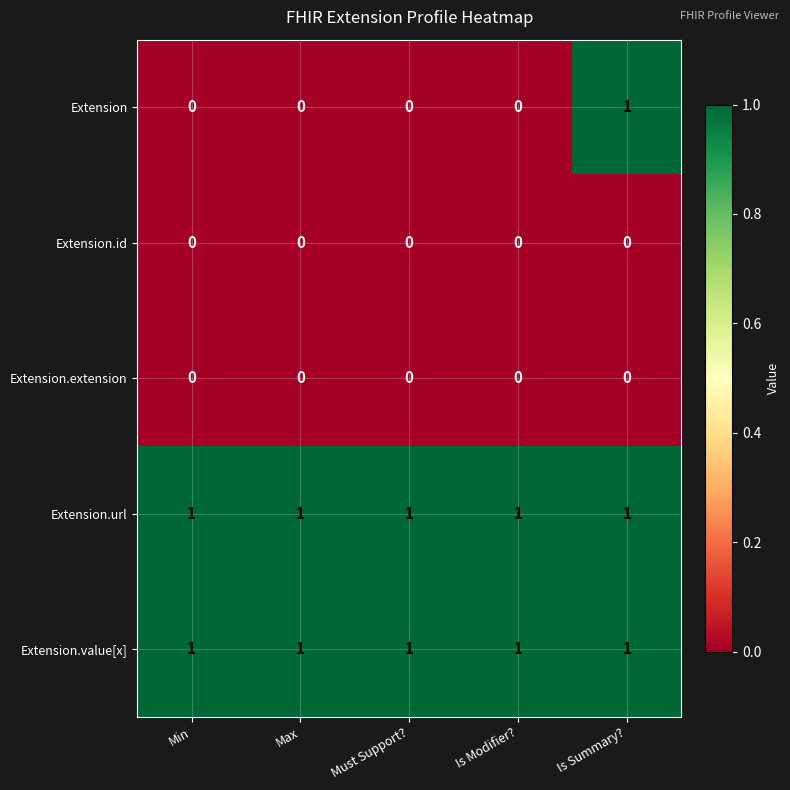

At which category is the sum across all series the highest?

Is Summary?